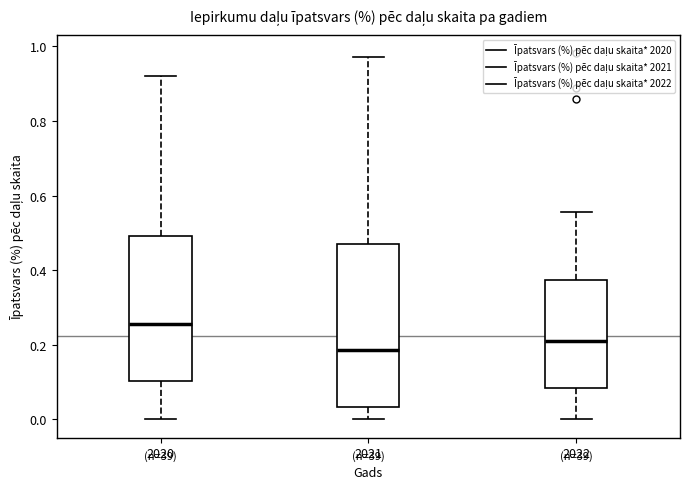

Comparing the boxes themselves (not the whiskers), which one is the tallest?

2021